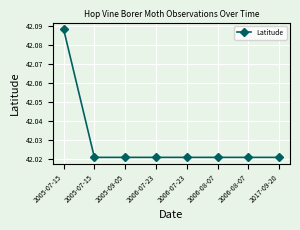

How many lines are shown in the chart?

1